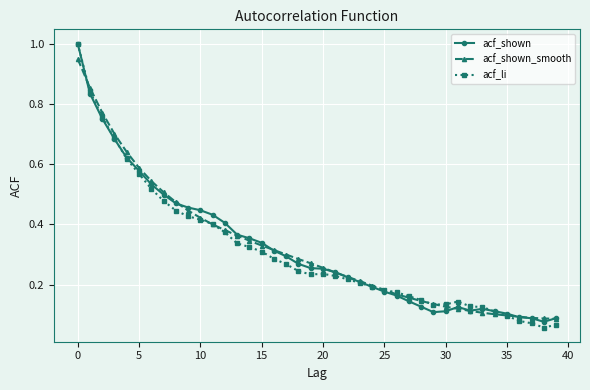

What is the maximum value for acf_li?

1.0